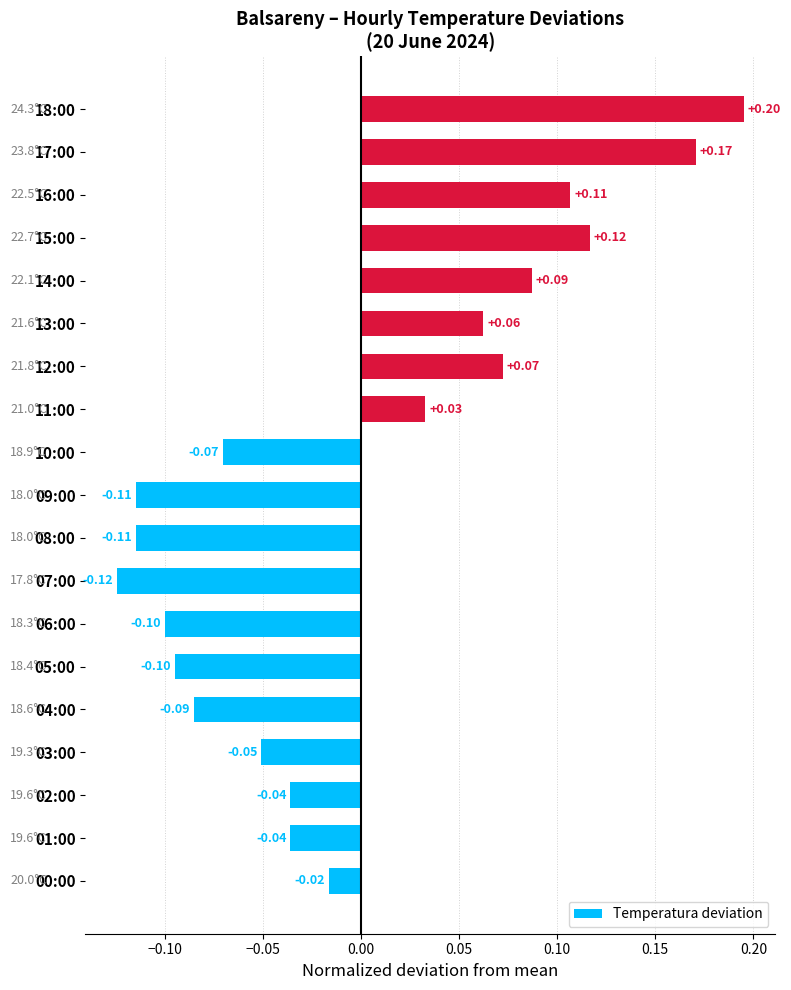

How many negative values are there?

11